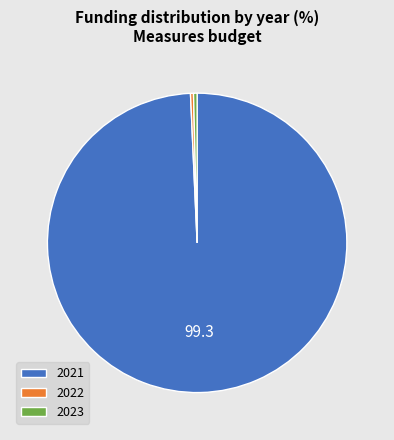

What is the majority slice?

2021